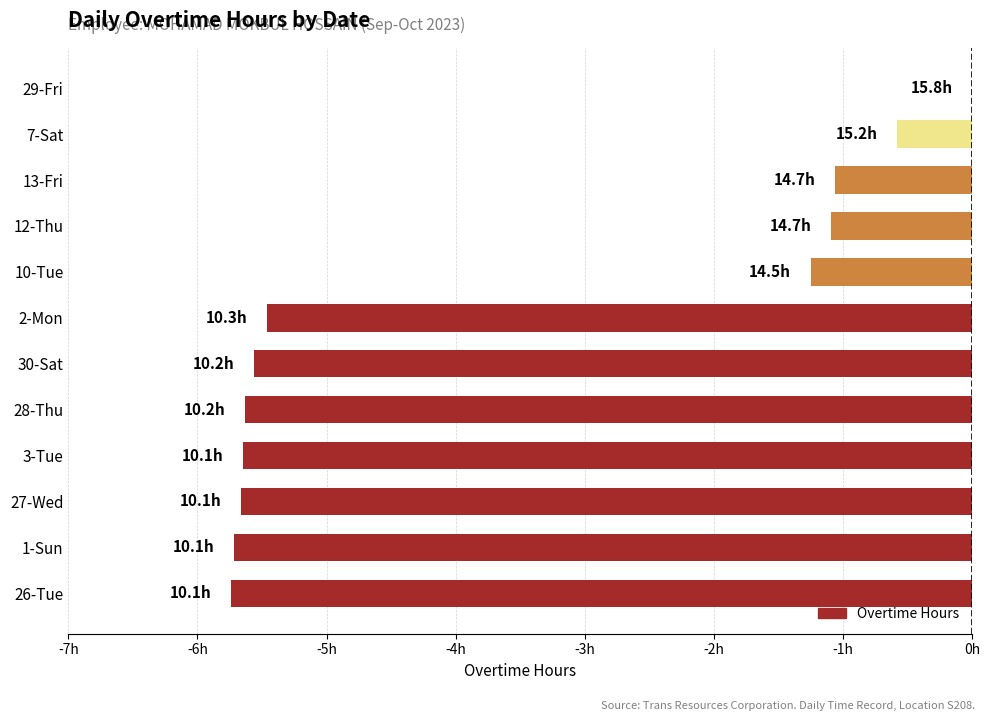

Reading right to left, list all the values displayed in this chart.

0.0	-0.6	-1.1	-1.1	-1.2	-5.5	-5.6	-5.6	-5.6	-5.7	-5.7	-5.7